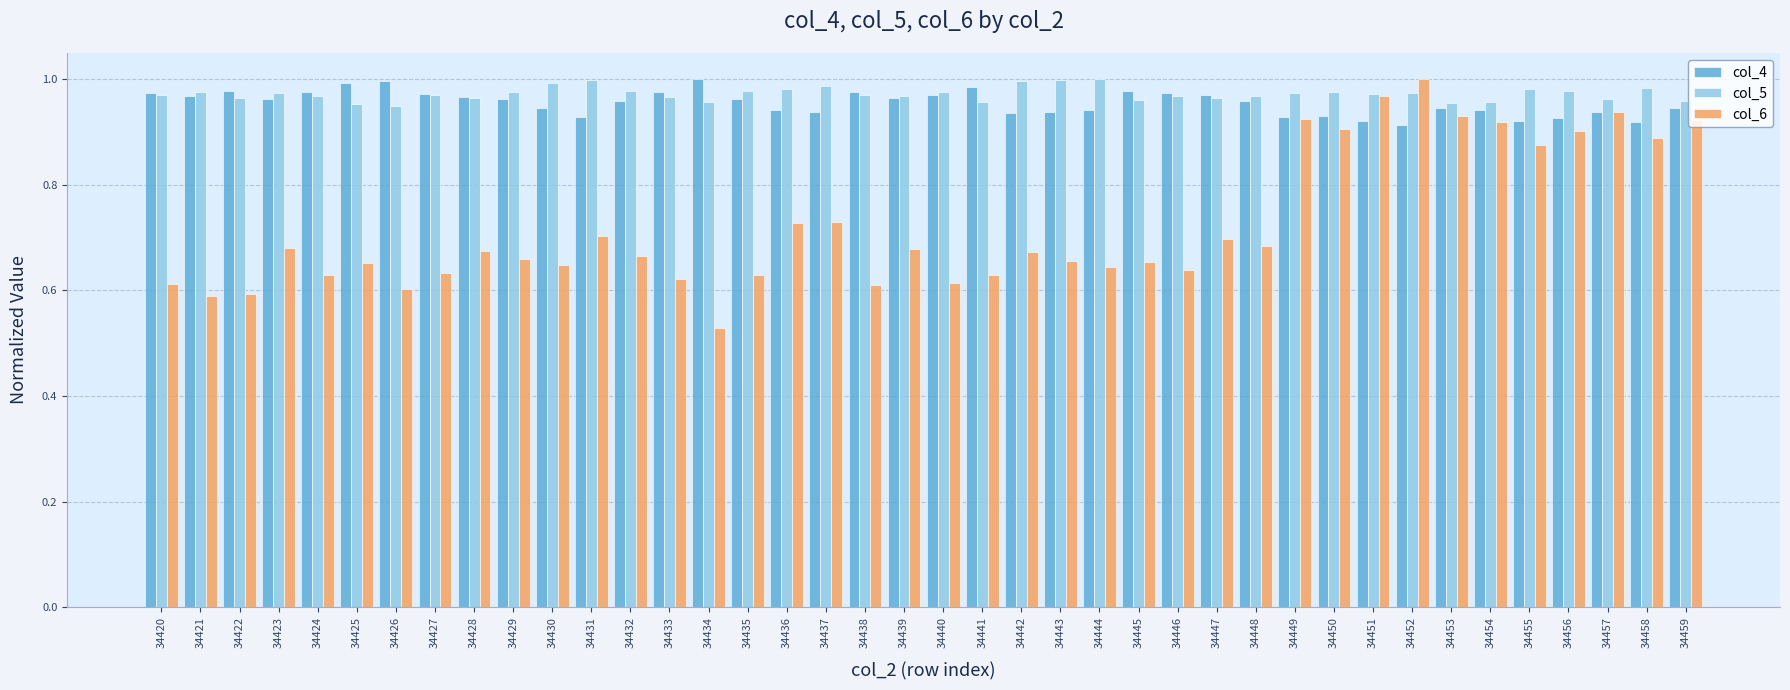

At how many categories does at least one series exceed 0?

40